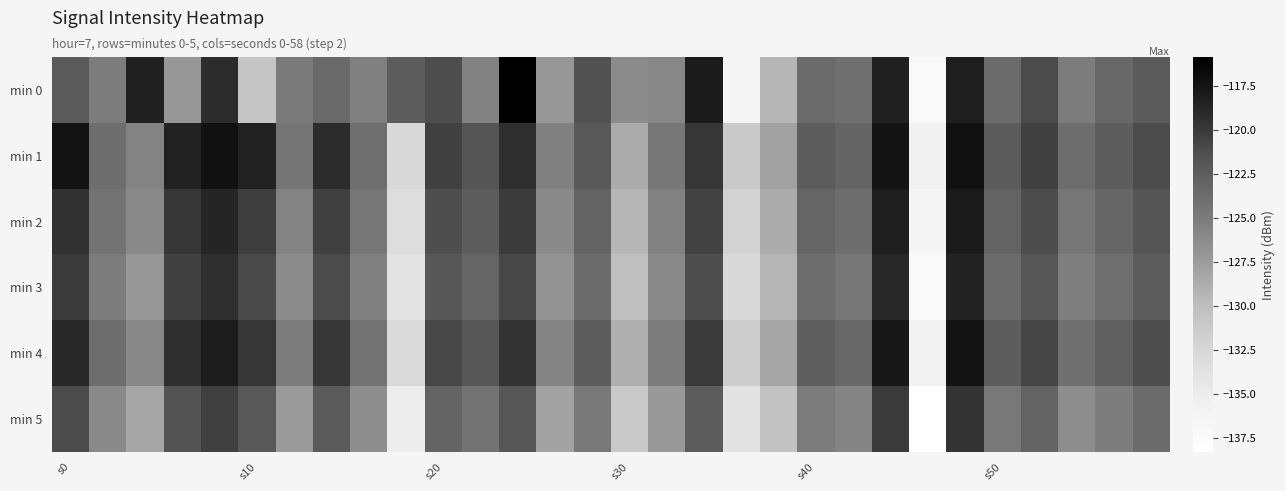

Which series has the largest total across all categories?

min 1